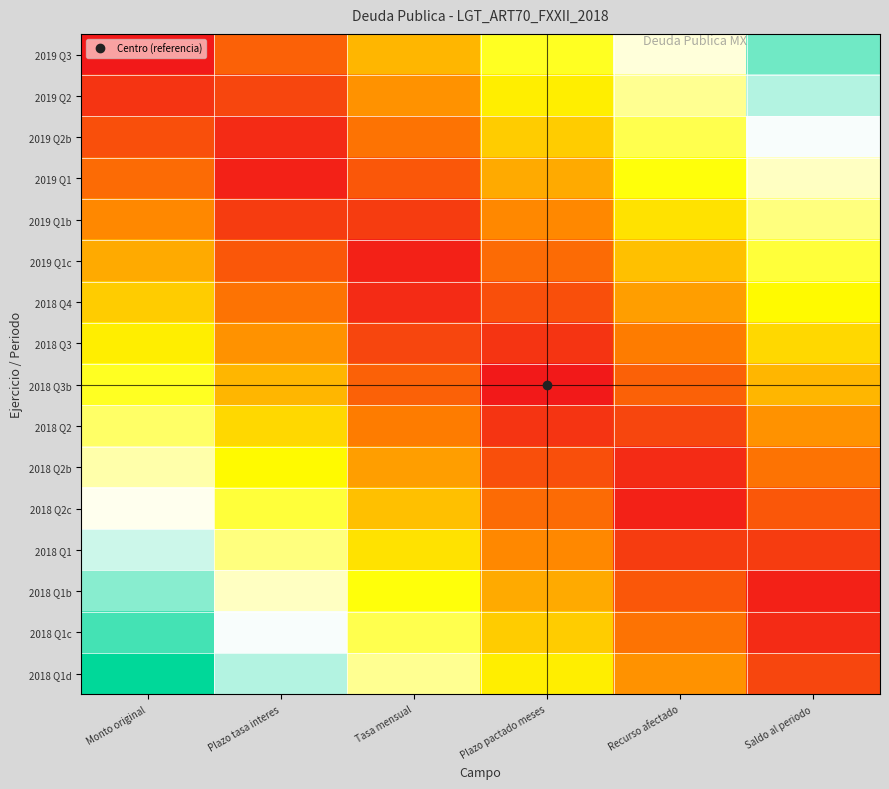

Which label corresponds to the smallest value in the chart?

Monto original